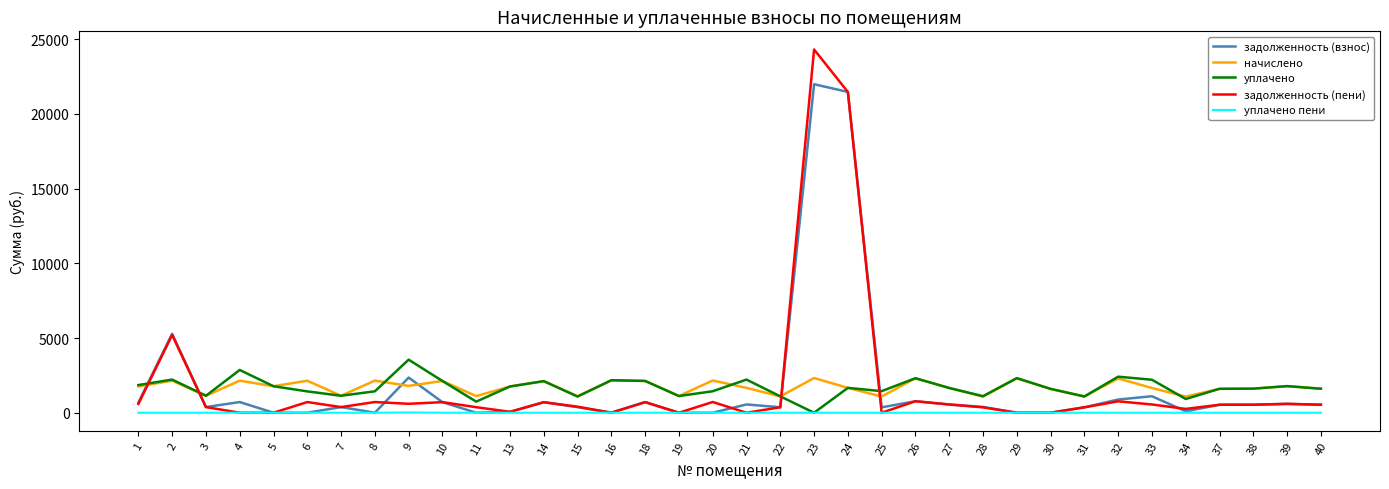

What is the sum of all уплачено пени values?

18.1